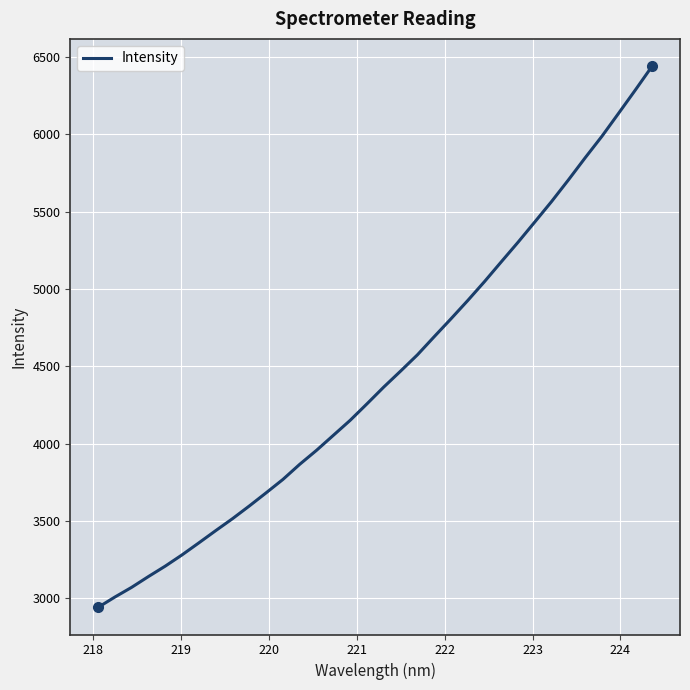

What is the greatest value displayed?

6441.8